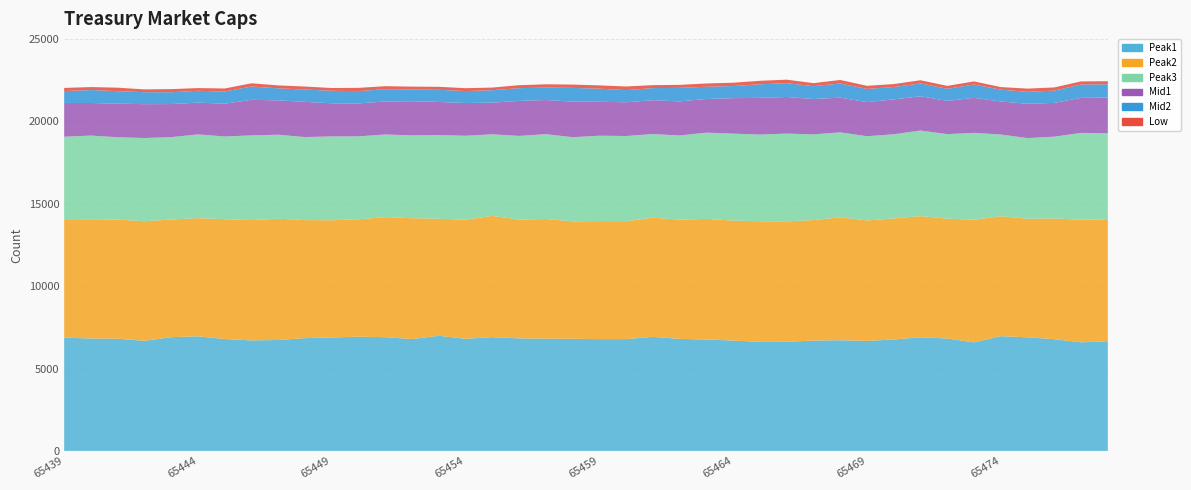

Reading left to right, list all the values displayed in this chart.

Peak1: 65439=6872	65440=6821	65441=6809	65442=6679	65443=6901	65444=6955	65445=6790	65446=6705	65447=6732	65448=6844	65449=6886	65450=6929	65451=6902	65452=6787	65453=6986	65454=6804	65455=6904	65456=6829	65457=6812	65458=6805	65459=6784	65460=6784	65461=6922	65462=6801	65463=6760	65464=6698	65465=6615	65466=6618	65467=6697	65468=6717	65469=6672	65470=6762	65471=6894	65472=6821	65473=6587	65474=6963	65475=6891	65476=6781	65477=6587	65478=6654
Peak2: 65439=7192	65440=7237	65441=7229	65442=7258	65443=7140	65444=7169	65445=7272	65446=7302	65447=7357	65448=7162	65449=7111	65450=7128	65451=7283	65452=7335	65453=7104	65454=7227	65455=7357	65456=7208	65457=7260	65458=7123	65459=7163	65460=7154	65461=7234	65462=7232	65463=7320	65464=7277	65465=7319	65466=7312	65467=7312	65468=7456	65469=7313	65470=7345	65471=7354	65472=7272	65473=7438	65474=7278	65475=7195	65476=7324	65477=7438	65478=7403
Peak3: 65439=4999	65440=5076	65441=4995	65442=5049	65443=4999	65444=5081	65445=5017	65446=5137	65447=5096	65448=5037	65449=5086	65450=5030	65451=5014	65452=5023	65453=5074	65454=5092	65455=4951	65456=5076	65457=5148	65458=5106	65459=5179	65460=5169	65461=5070	65462=5106	65463=5231	65464=5276	65465=5260	65466=5325	65467=5197	65468=5157	65469=5108	65470=5107	65471=5194	65472=5128	65473=5273	65474=4957	65475=4896	65476=4963	65477=5273	65478=5218
Mid1: 65439=2049	65440=1976	65441=2038	65442=2053	65443=2005	65444=1927	65445=1988	65446=2159	65447=2085	65448=2136	65449=2009	65450=1996	65451=2005	65452=2073	65453=2009	65454=1986	65455=1920	65456=2123	65457=2070	65458=2159	65459=2057	65460=2047	65461=2055	65462=2069	65463=2043	65464=2154	65465=2229	65466=2221	65467=2145	65468=2104	65469=2070	65470=2114	65471=2076	65472=2019	65473=2123	65474=2005	65475=2080	65476=2049	65477=2123	65478=2166
Mid2: 65439=721	65440=788	65441=756	65442=728	65443=717	65444=719	65445=739	65446=810	65447=728	65448=748	65449=760	65450=749	65451=746	65452=710	65453=738	65454=725	65455=754	65456=775	65457=755	65458=833	65459=796	65460=738	65461=733	65462=819	65463=742	65464=734	65465=823	65466=839	65467=781	65468=861	65469=799	65470=752	65471=778	65472=734	65473=811	65474=716	65475=725	65476=745	65477=811	65478=805
Low: 65439=192	65440=179	65441=213	65442=168	65443=190	65444=164	65445=185	65446=193	65447=180	65448=181	65449=167	65450=196	65451=180	65452=176	65453=181	65454=175	65455=160	65456=180	65457=200	65458=203	65459=199	65460=221	65461=179	65462=183	65463=199	65464=202	65465=211	65466=210	65467=184	65468=212	65469=191	65470=178	65471=195	65472=175	65473=188	65474=158	65475=196	65476=193	65477=188	65478=187